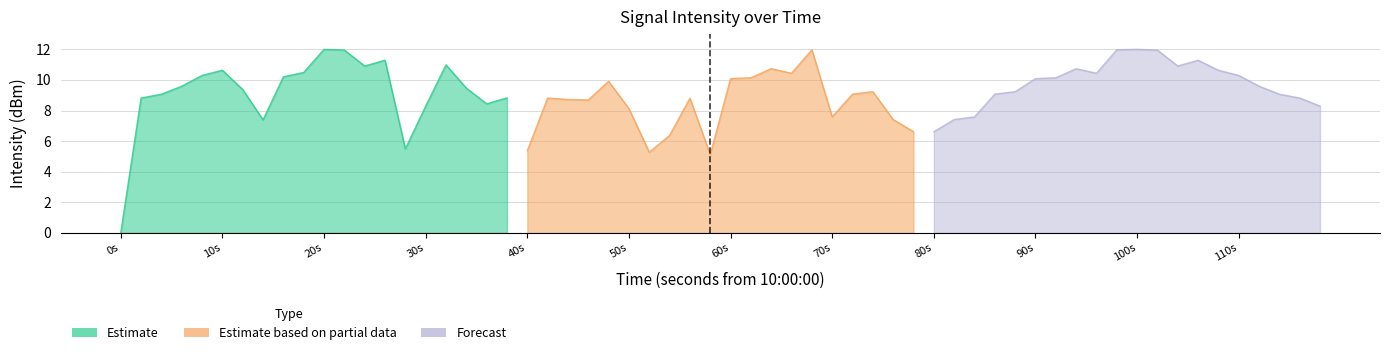

At 34, list the series in order from smallest to largest.

Forecast, Estimate based on partial data, Estimate